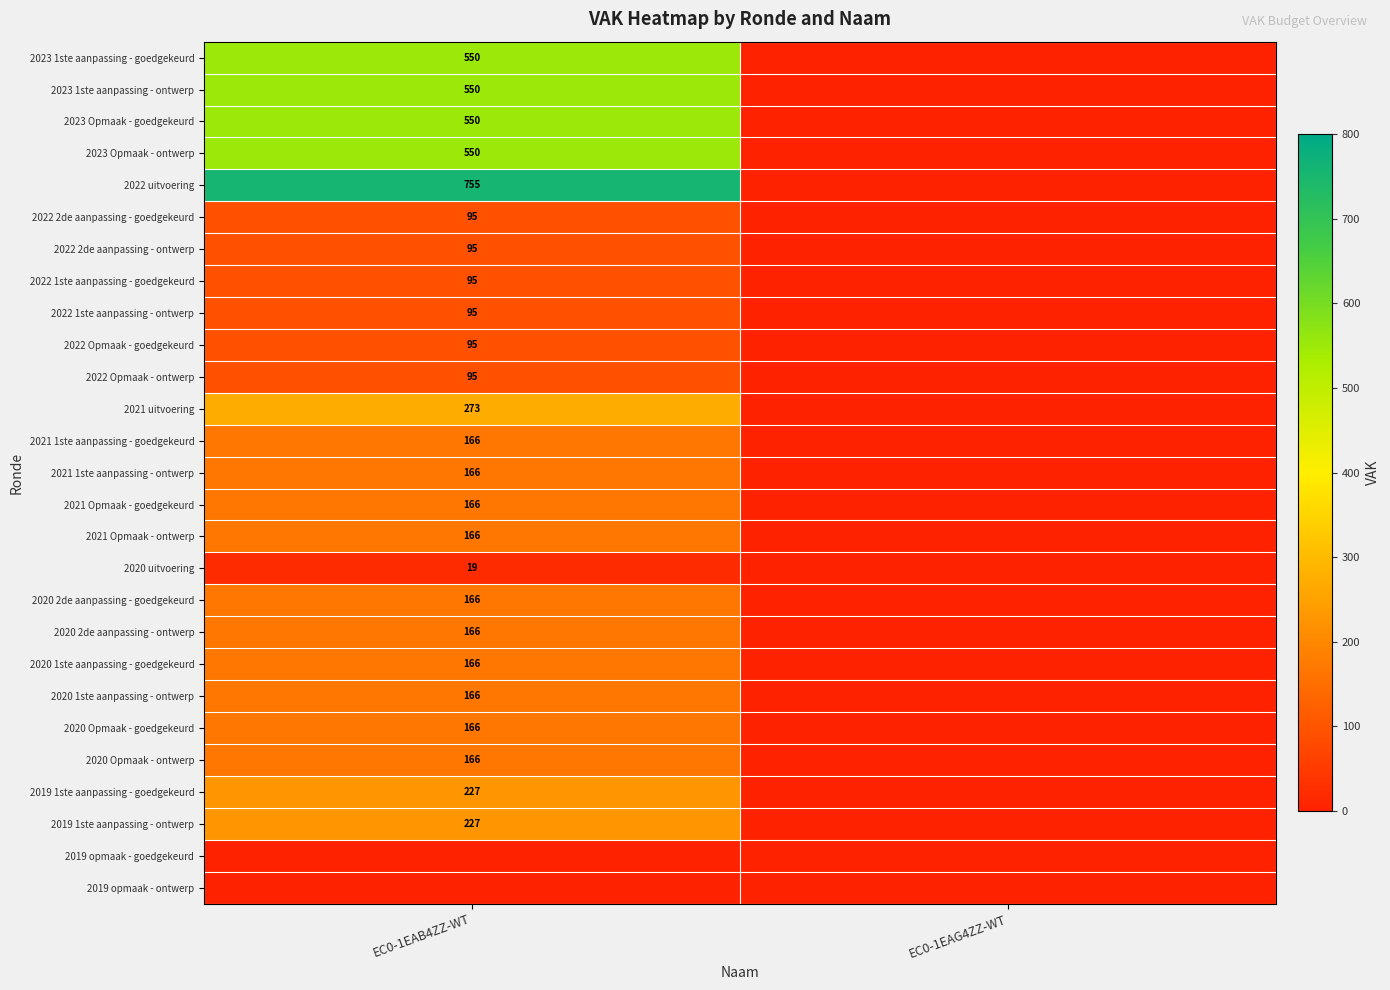

Is it true that 2019 1ste aanpassing - goedgekeurd equals 227 at EC0-1EAB4ZZ-WT?

True